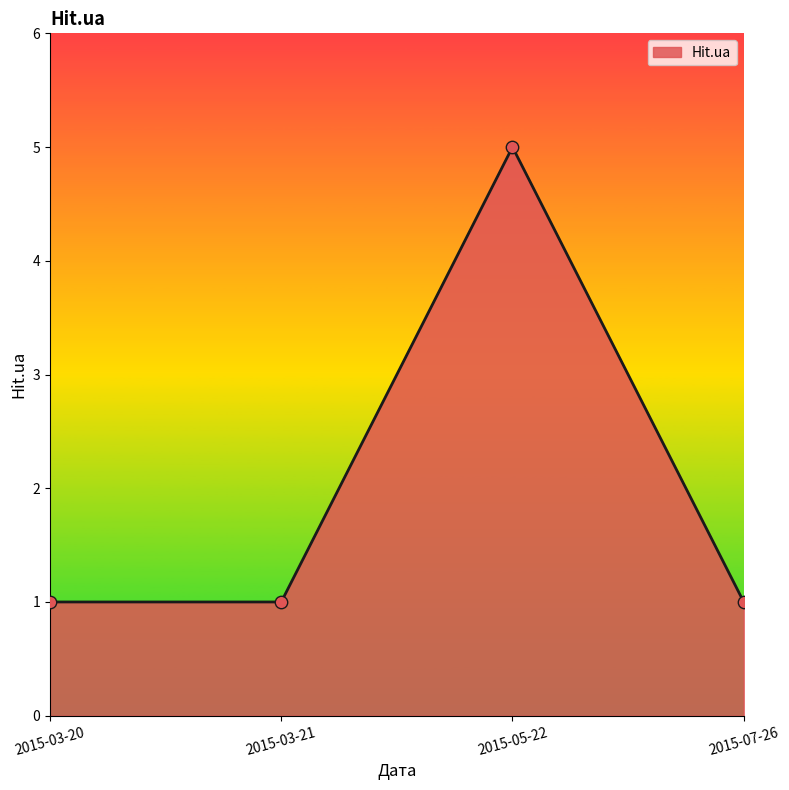

What is the ratio of the value at 2015-05-22 to the value at 2015-03-21?

5.0